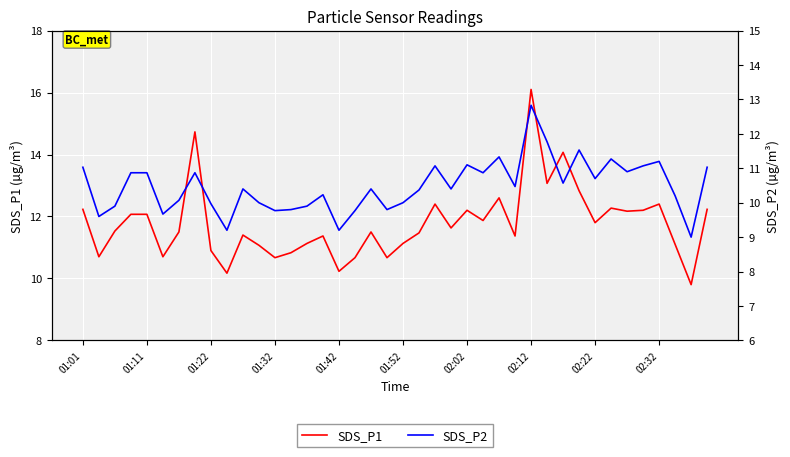

Which has a higher value, 14 or 02:02?

02:02